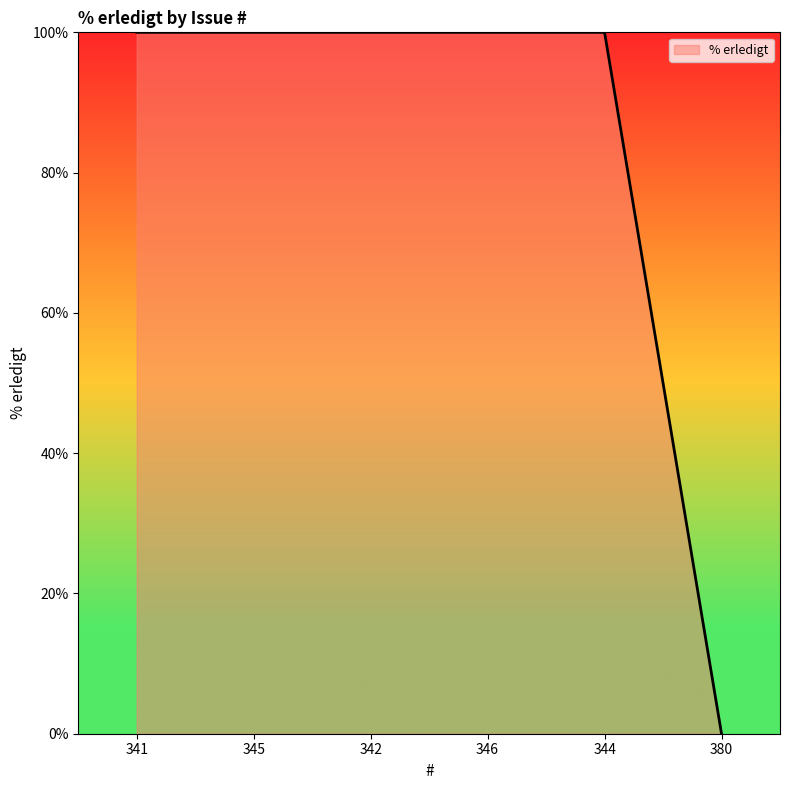

What is the maximum value shown in the chart?

100